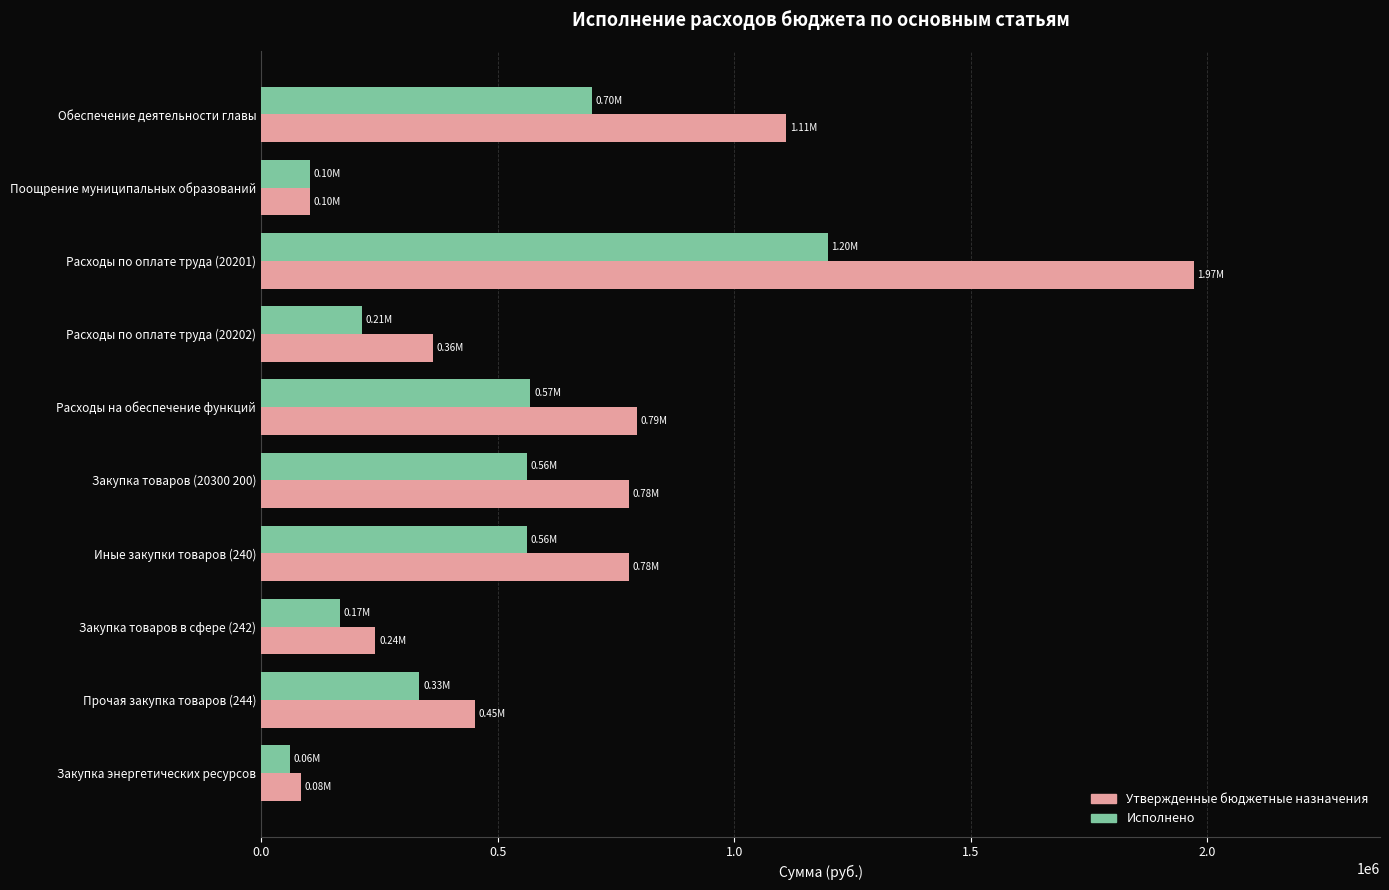

What is the total value across all series at Закупка энергетических ресурсов?

145235.3